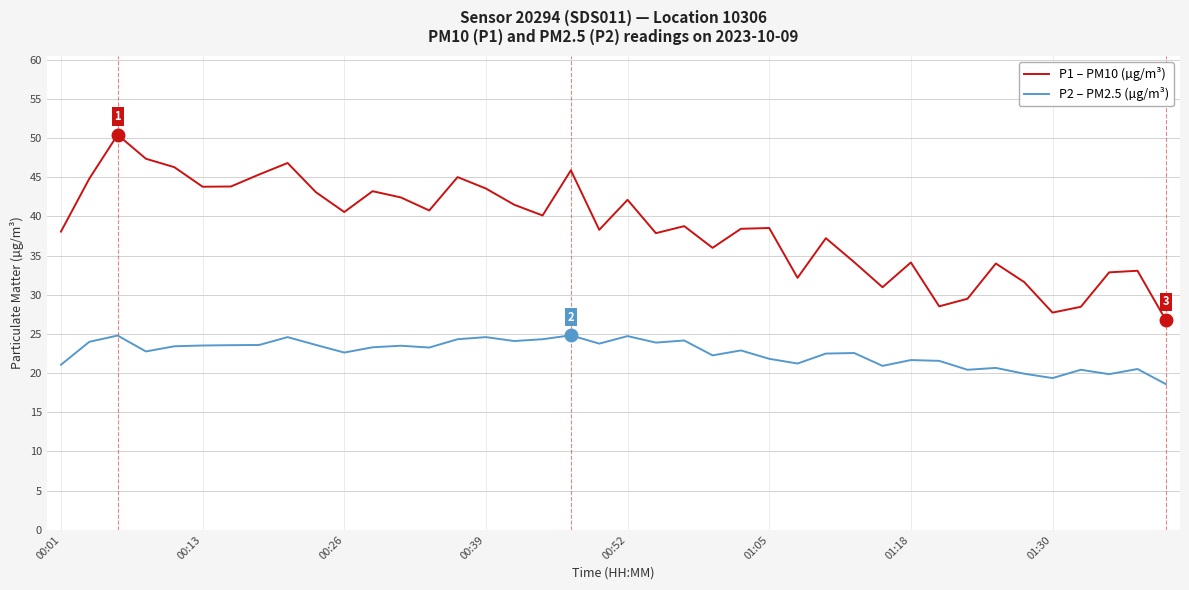

How many lines are shown in the chart?

2